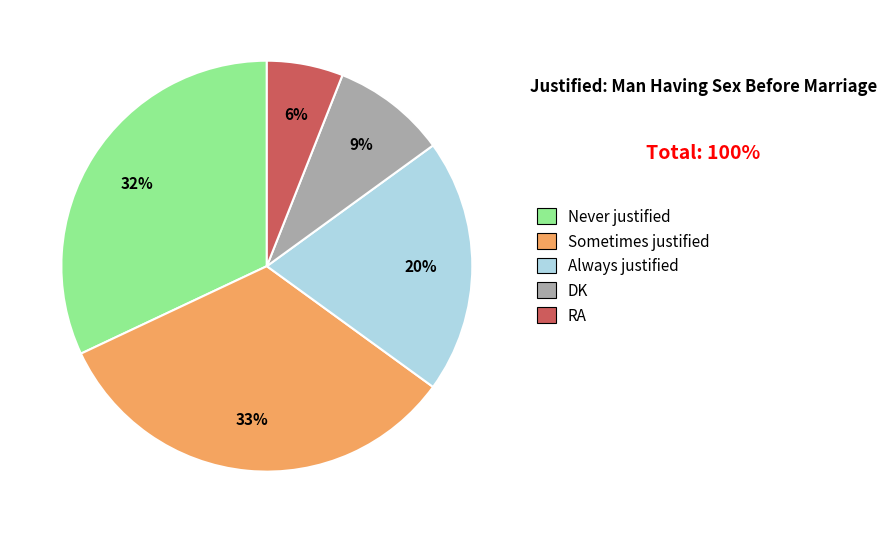

Combined, do RA and Never justified account for over 50%?

No